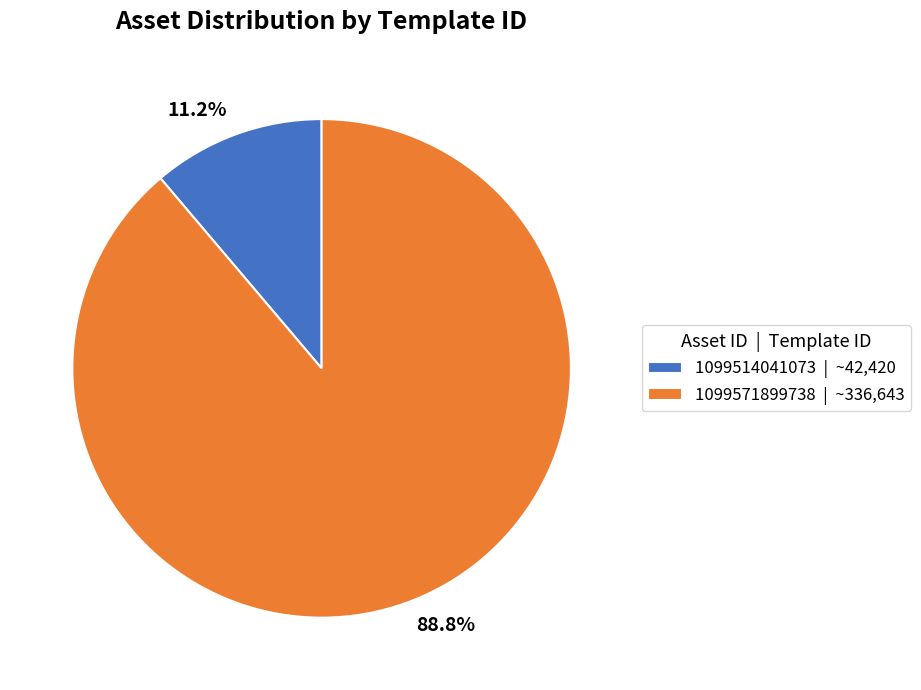

True or false: 1099571899738 accounts for 89% of the total.

True